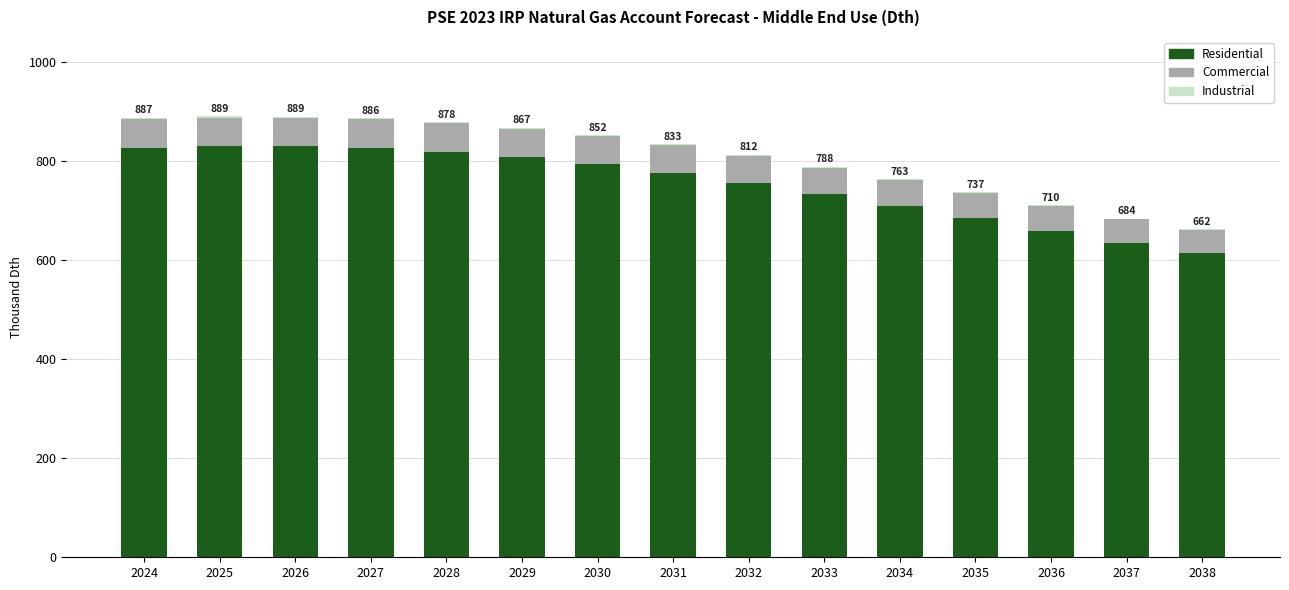

What is the sum of the Residential values at 2033 and 2031?

1509.2